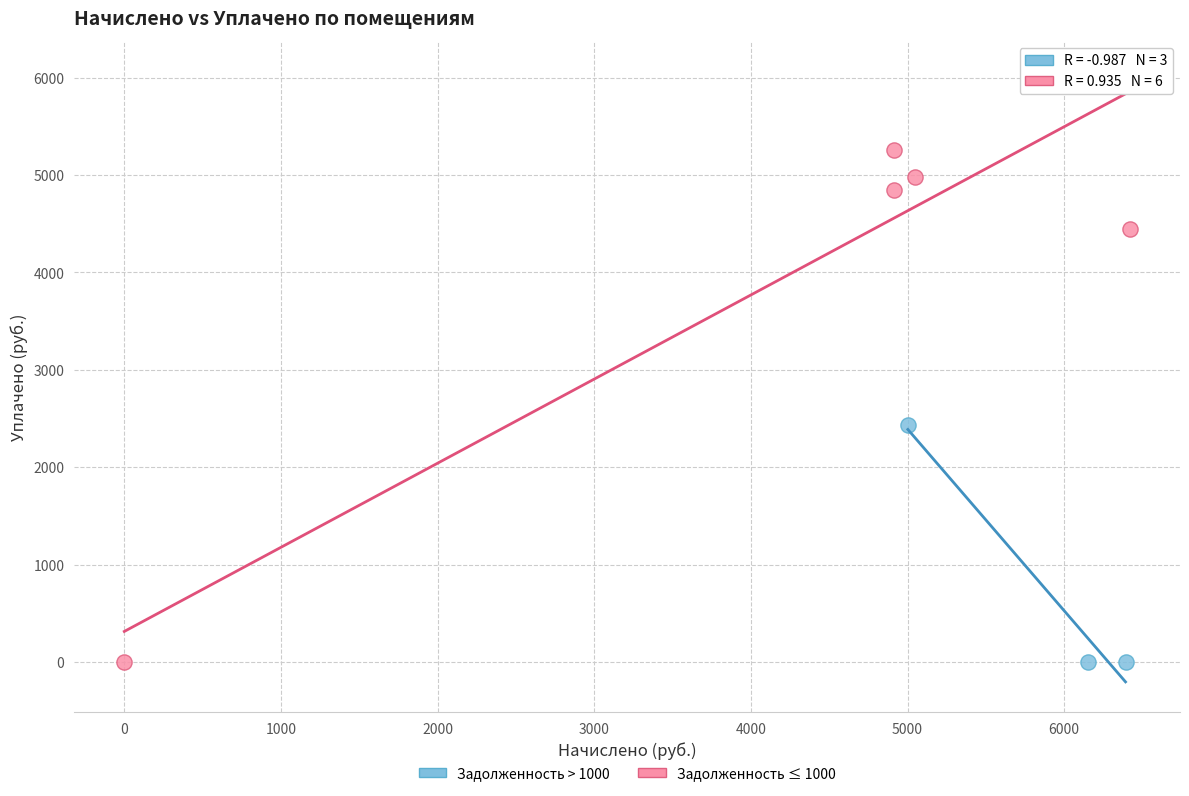

Which series has the largest Y range (max minus min)?

Задолженность ≤ 1000